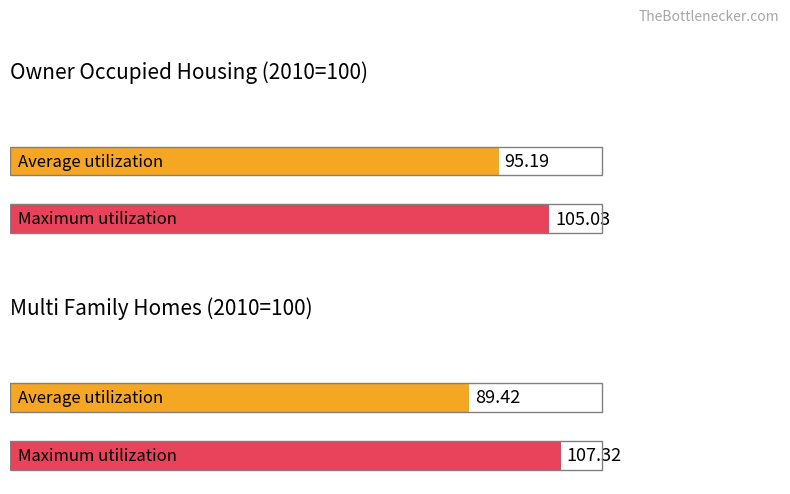

The value of Maximum utilization at 2016 is 226.2. True or false?

False